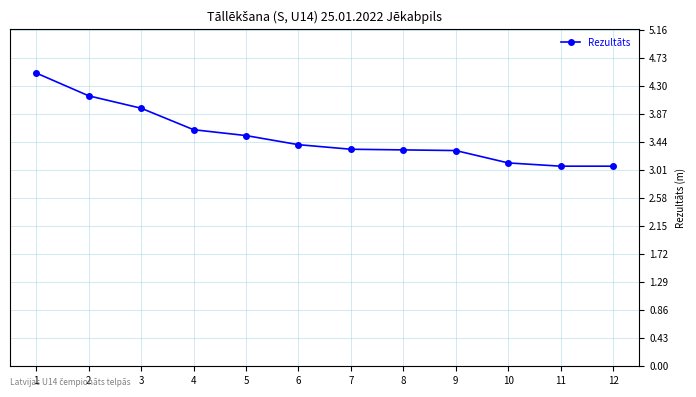

What is the ratio of the value at 1 to the value at 7?

1.4